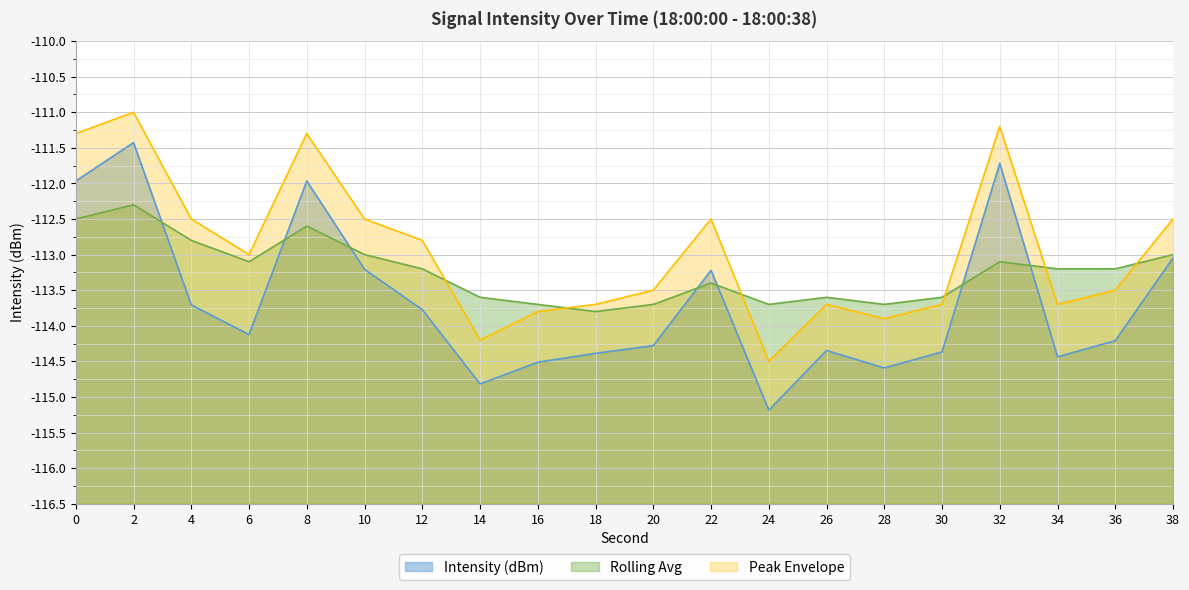

List the series in order of their peak value, lowest first.

Rolling Avg, Intensity (dBm), Peak Envelope